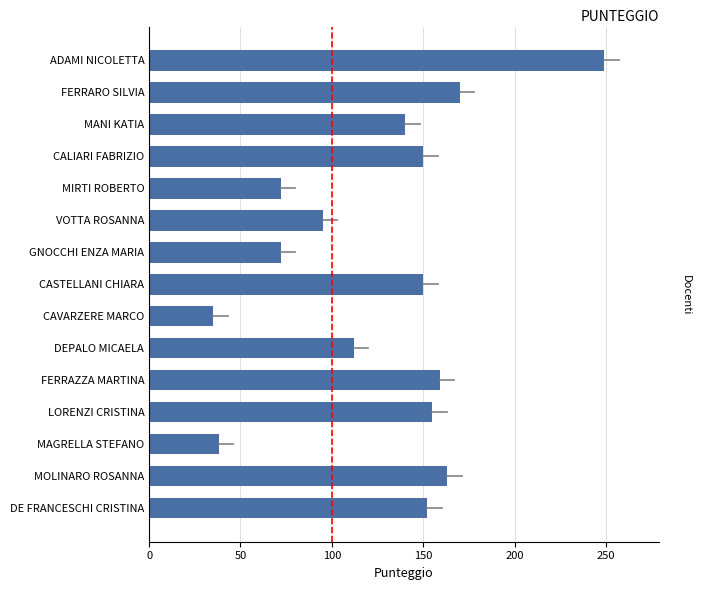

What is the ratio of the value at CALIARI FABRIZIO to the value at CAVARZERE MARCO?

4.3